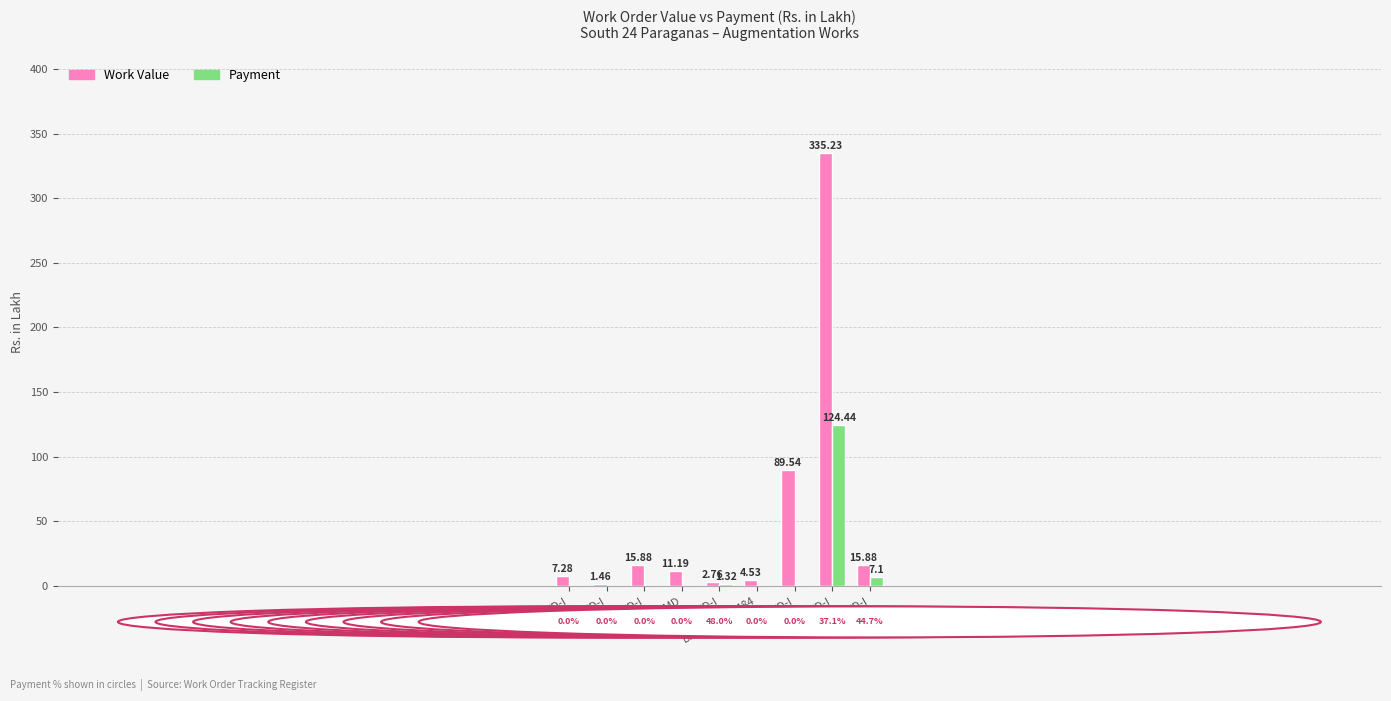

What is the difference between the Work Value values at 3949/SMD and 3387/SWD-I?

3.9